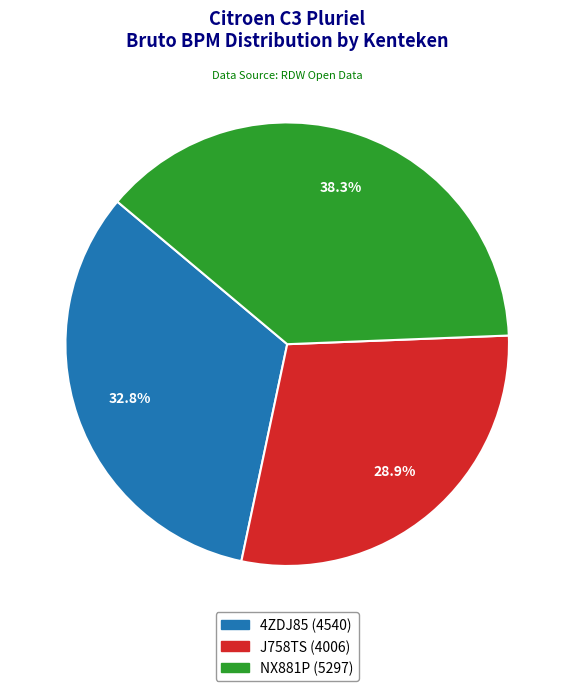

What is the ratio of the value at 4ZDJ85 to the value at J758TS?

1.1